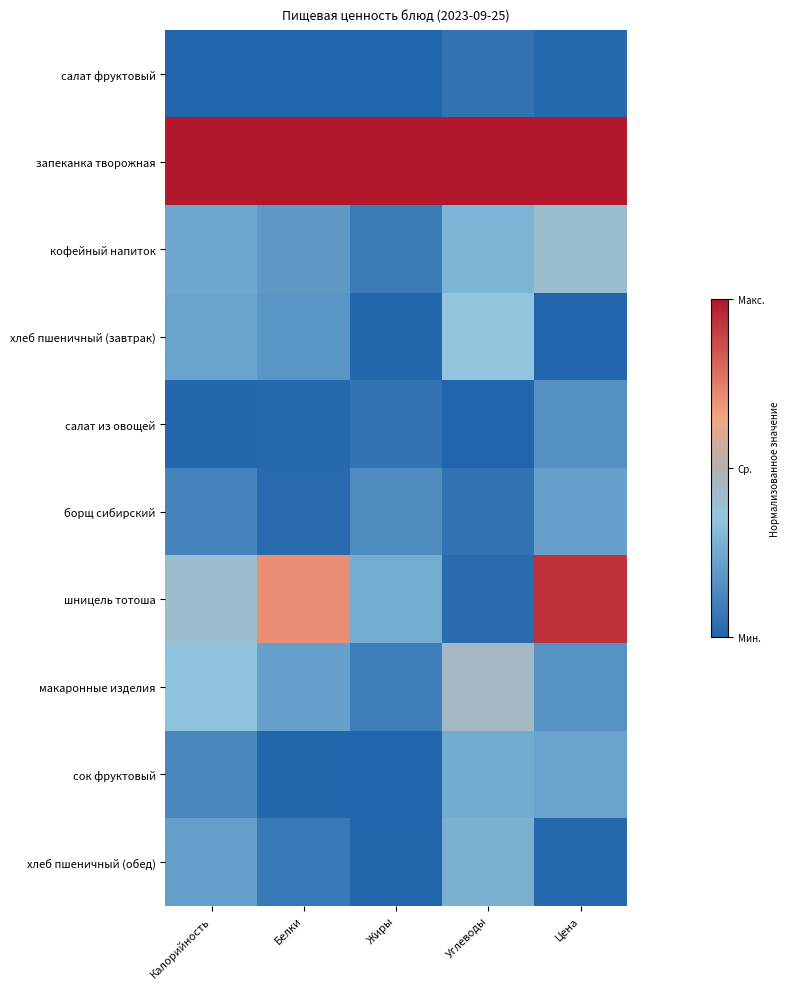

Which series has the widest spread of values?

шницель тотоша